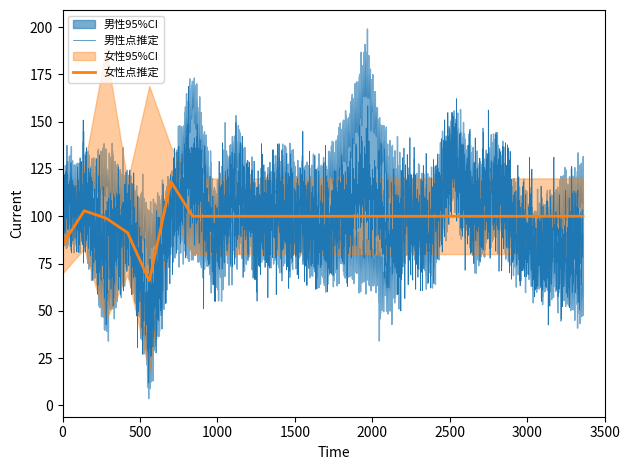

What is the highest value of the 女性点推定 series?

118.3